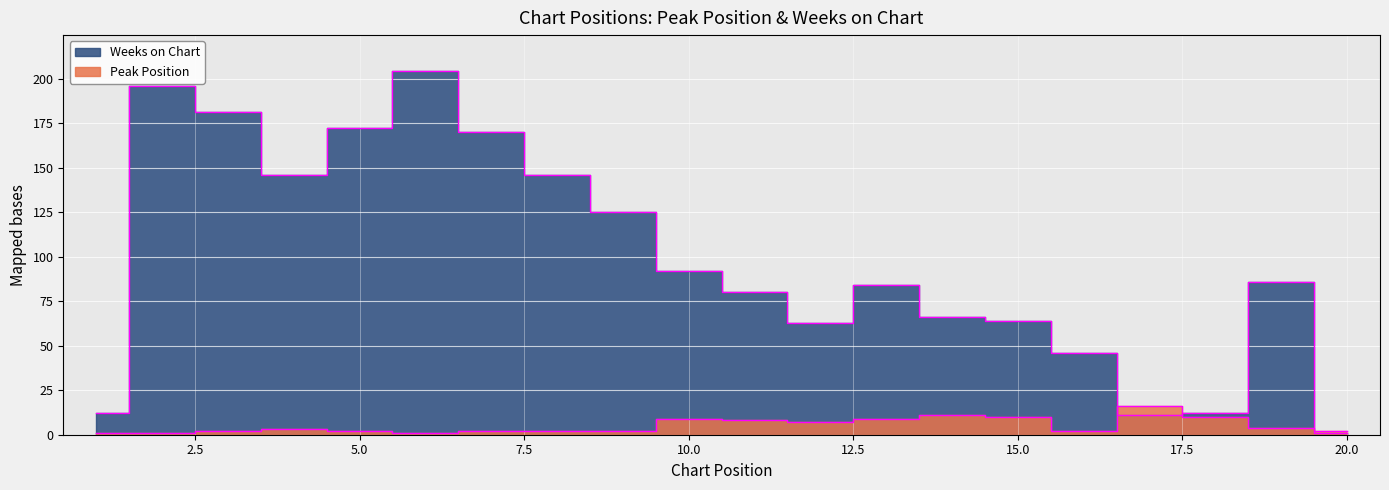

The Weeks on Chart series shows 38 at 14. True or false?

False